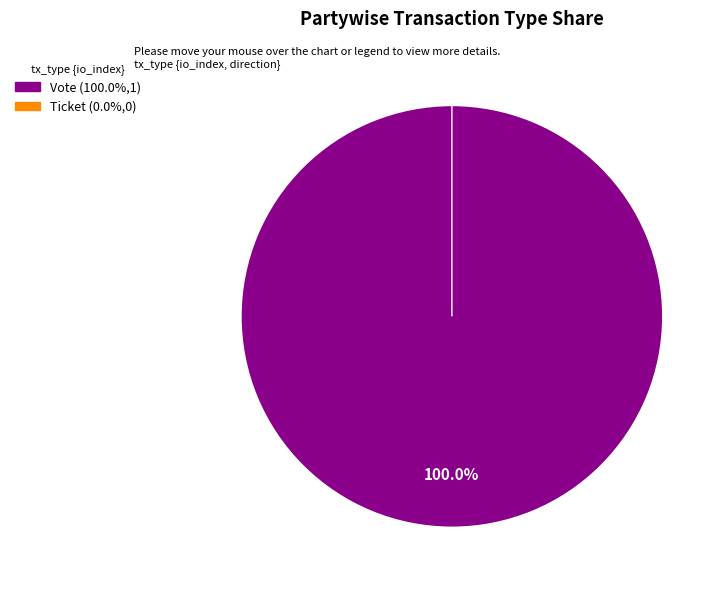

Is there a majority slice in this chart?

Yes